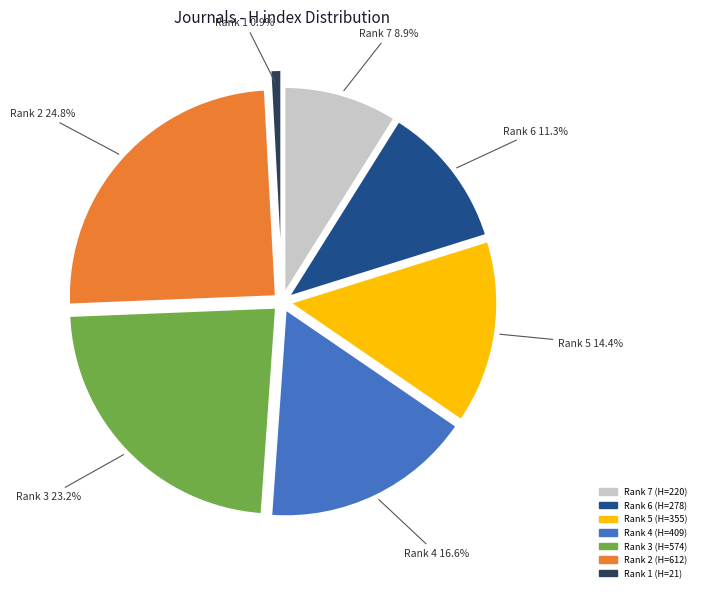

Is there any slice that represents more than half of the pie?

No